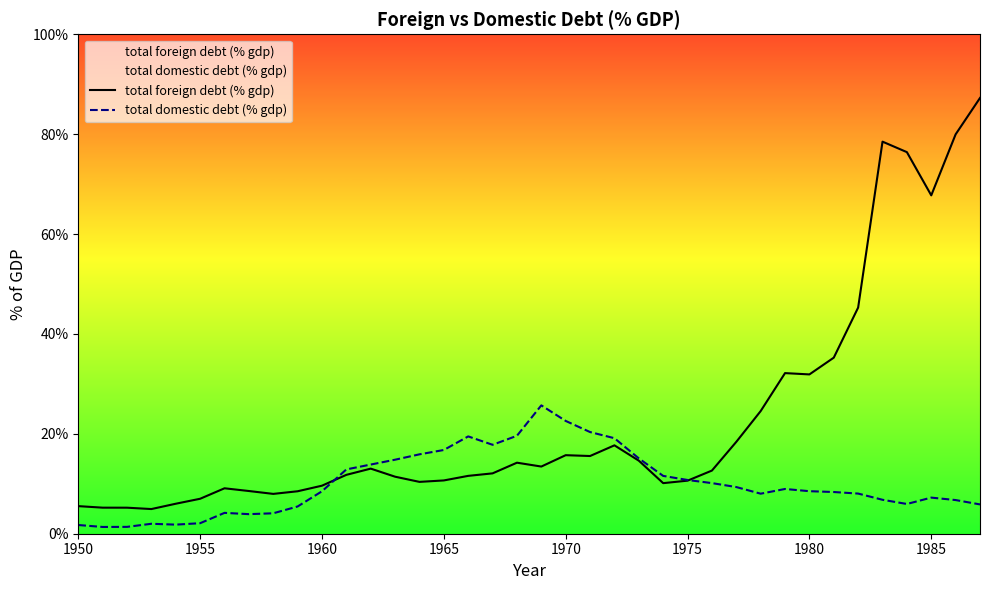

Does the chart have visible grid lines?

No